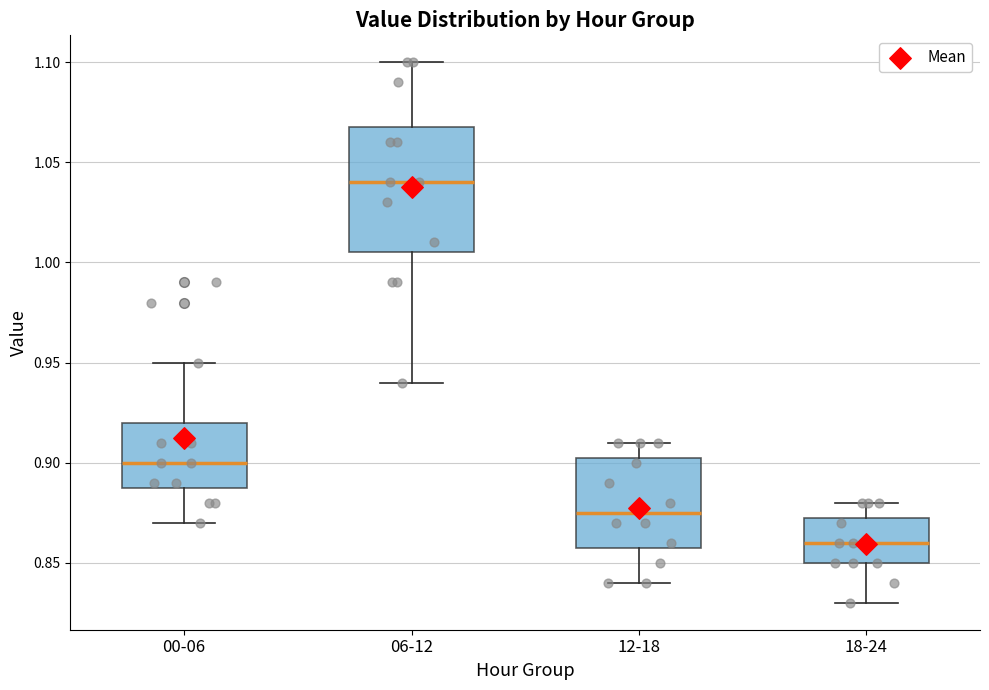

Which box's median line is the lowest?

18-24